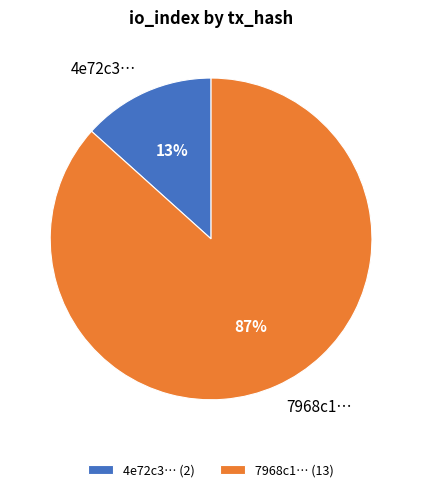

Is the sum of 4e72c3… and 7968c1… greater than half?

Yes